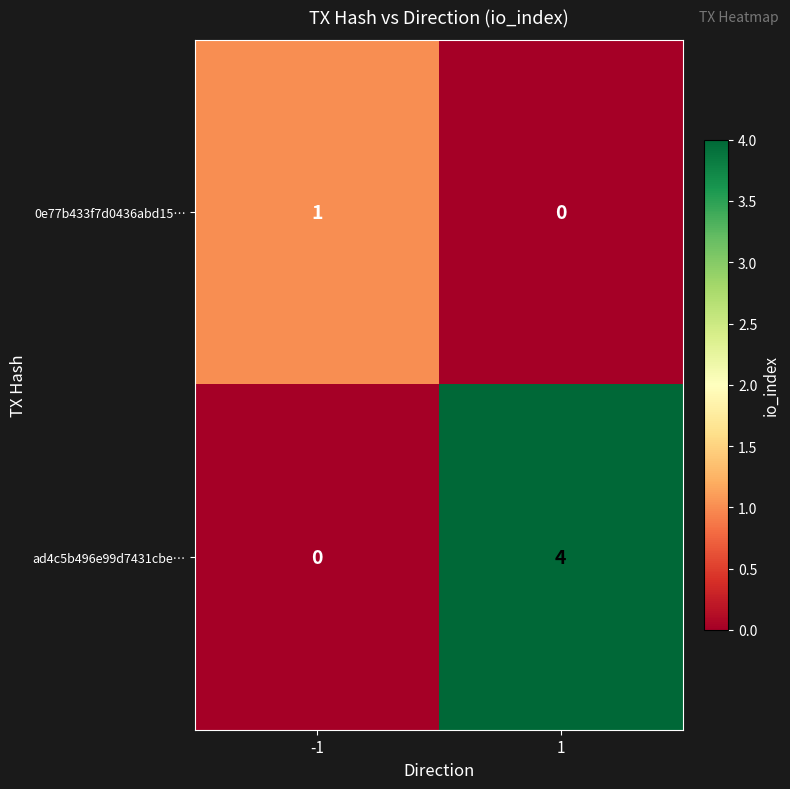

Rank the series at 1 from highest to lowest value.

ad4c5b496e99d7431cbe…, 0e77b433f7d0436abd15…